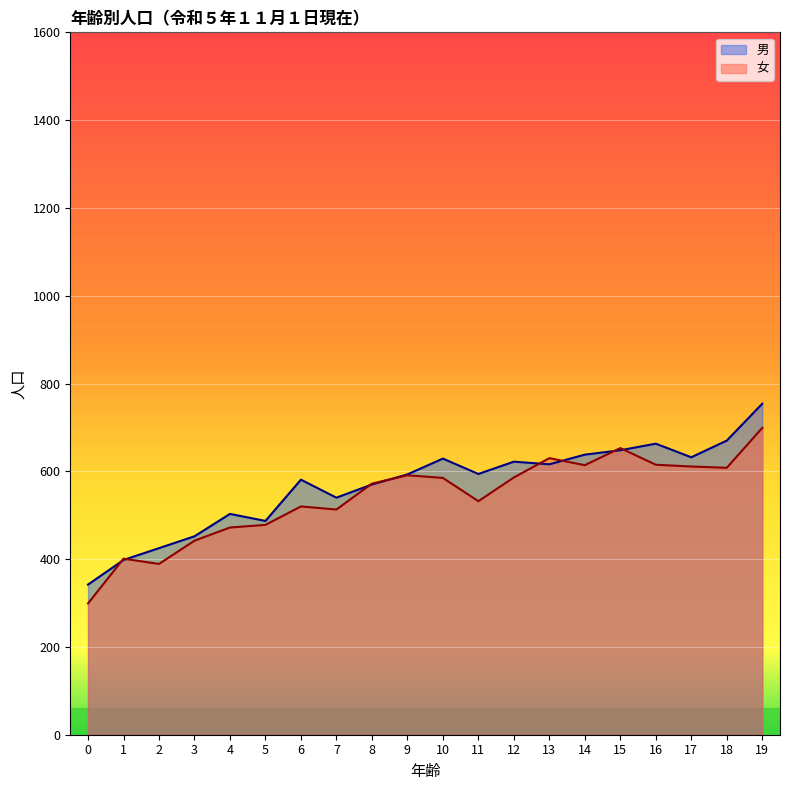

Does the chart display data point markers on the line(s)?

No